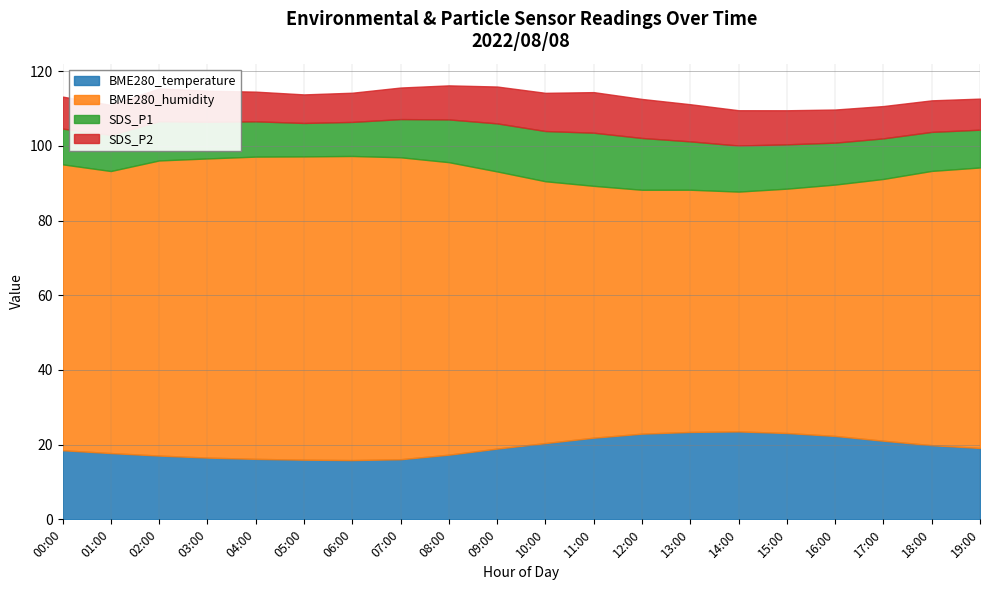

How many values in the SDS_P2 series are below 8?

3